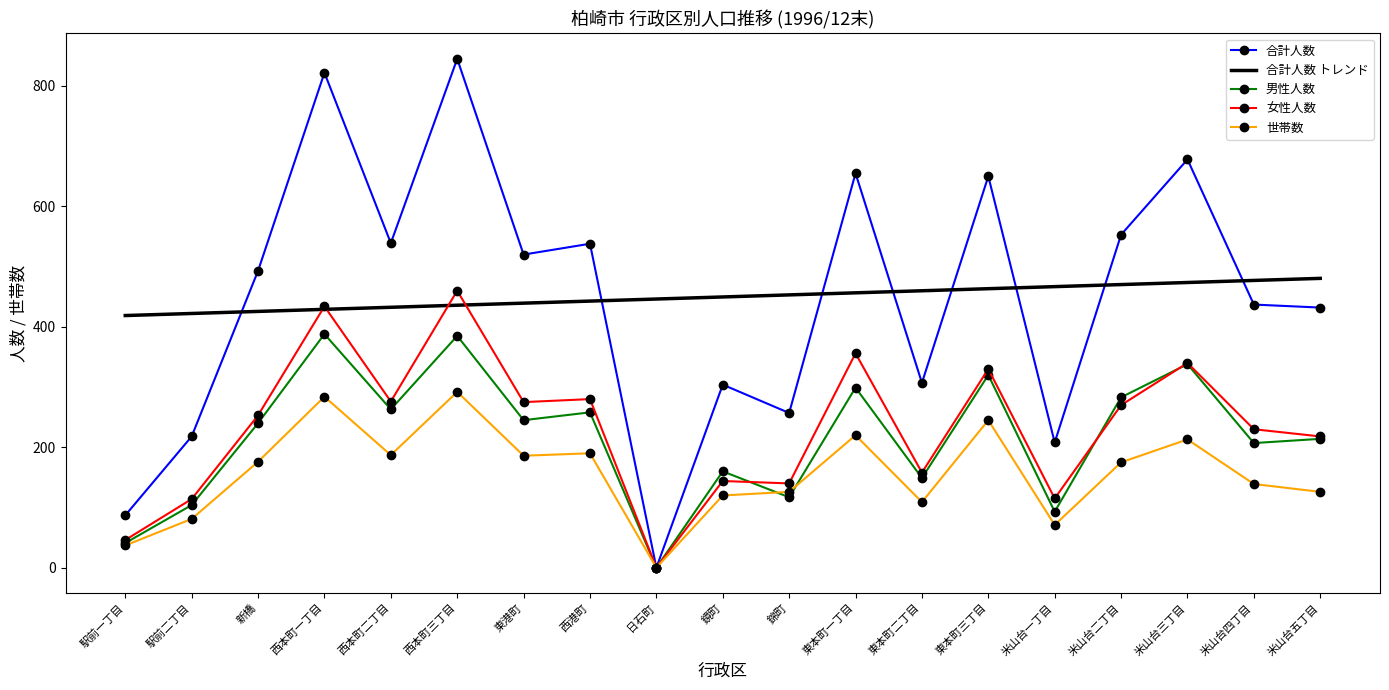

Which label corresponds to the largest value in the chart?

西本町三丁目